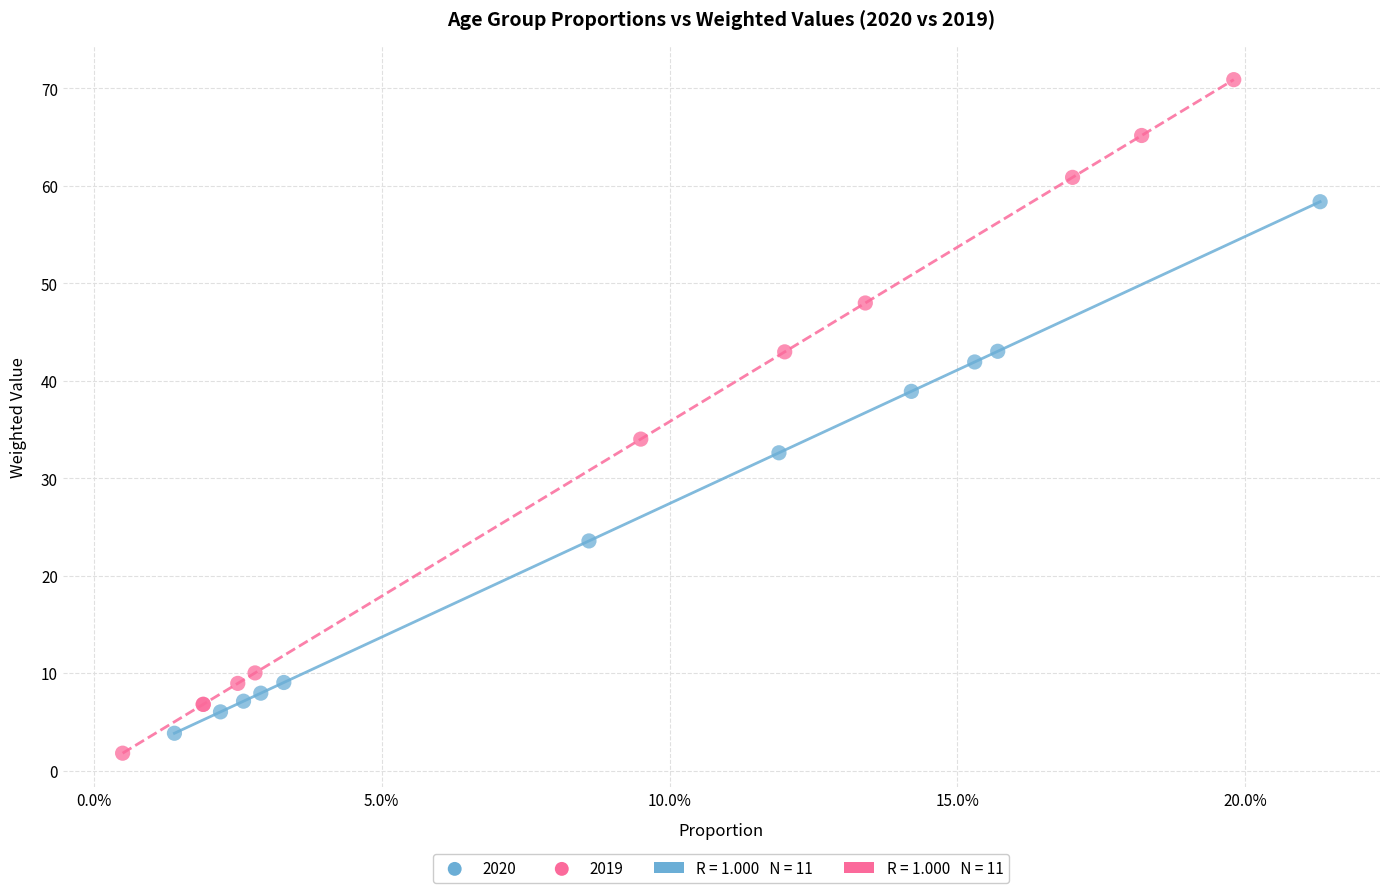

Which series contains the highest Y value?

2019